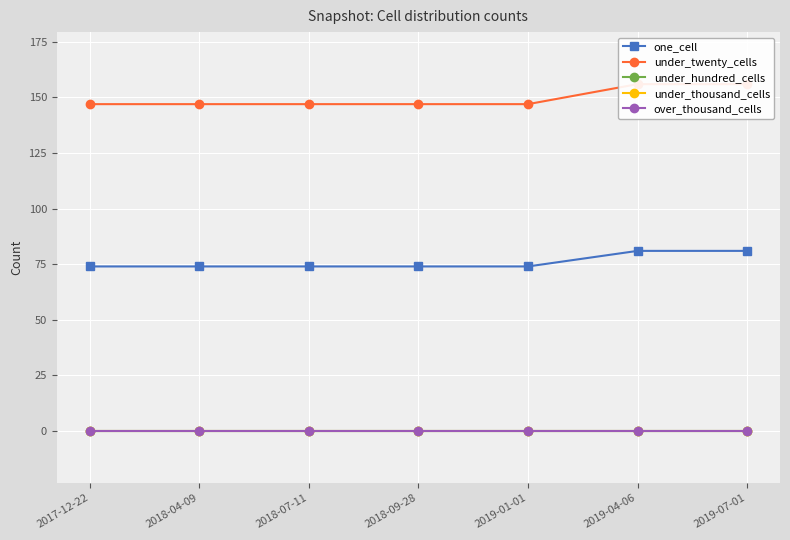

How many lines are shown in the chart?

5